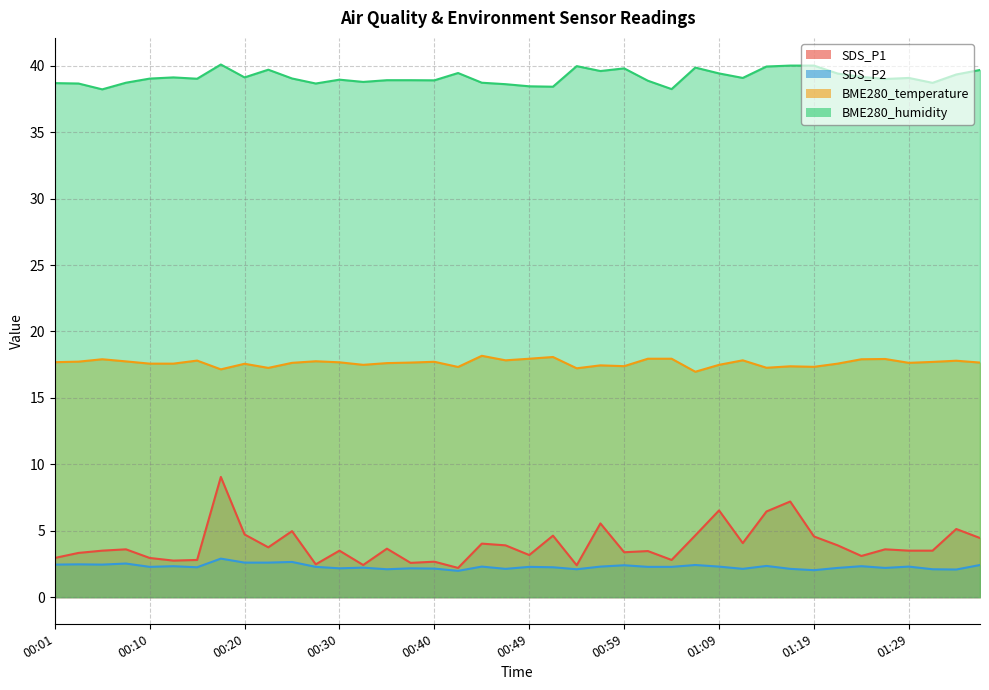

List the labels in order of SDS_P1 value, largest first.

00:18, 01:16, 01:09, 01:14, 00:57, 01:33, 00:25, 00:20, 01:07, 00:52, 01:19, 01:36, 01:11, 00:45, 00:47, 01:21, 00:22, 00:35, 00:08, 01:26, 00:05, 00:30, 01:29, 01:31, 01:02, 00:59, 00:03, 00:49, 01:24, 00:01, 00:10, 00:15, 01:04, 00:13, 00:40, 00:37, 00:27, 00:32, 00:54, 00:42